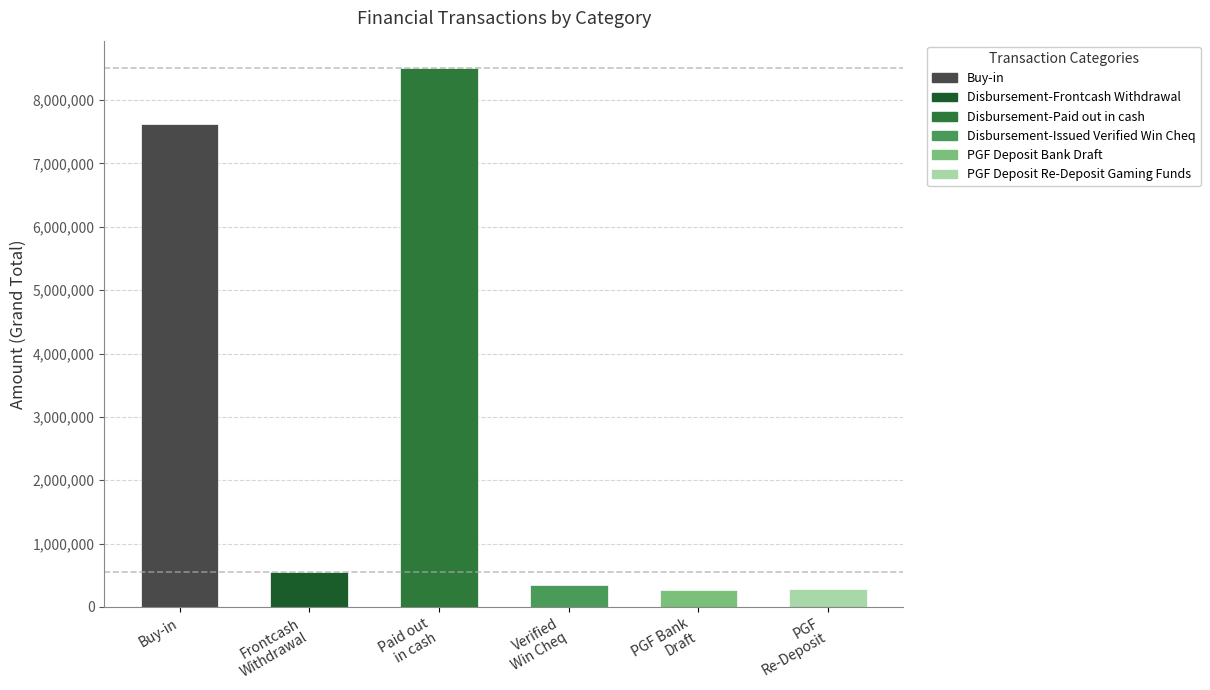

How many bars are there in total?

6